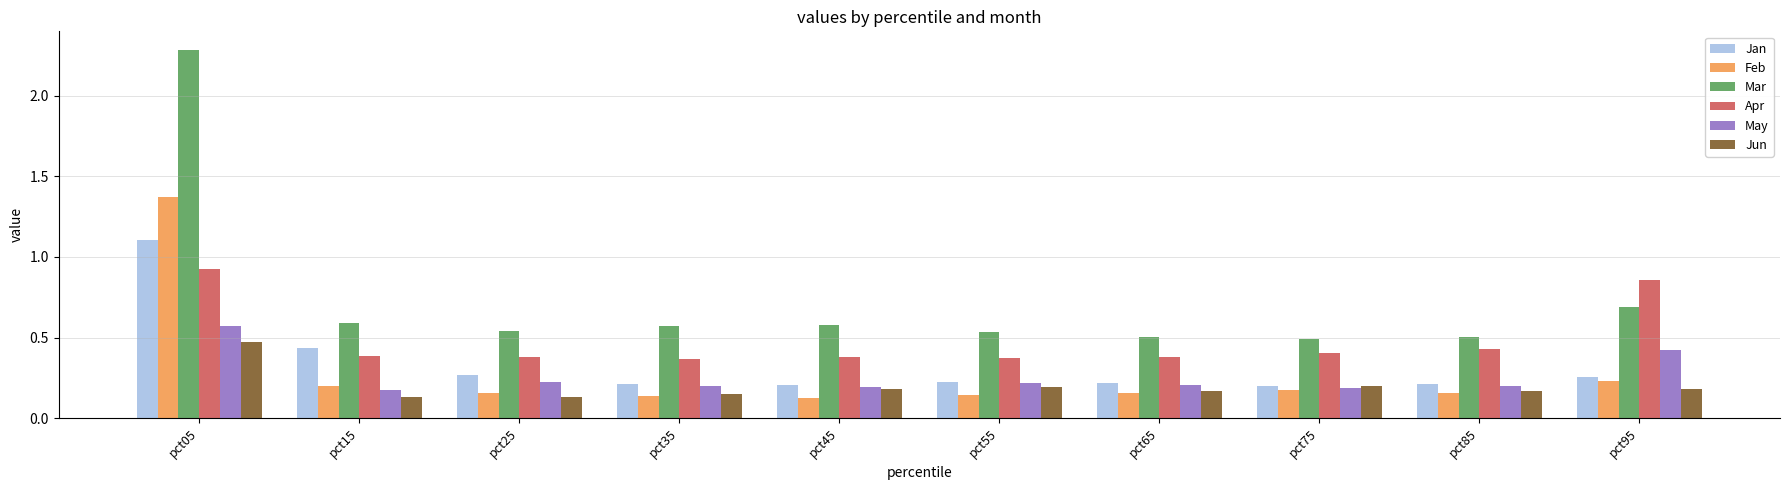

The value of Jun at pct25 is 0.1. True or false?

True